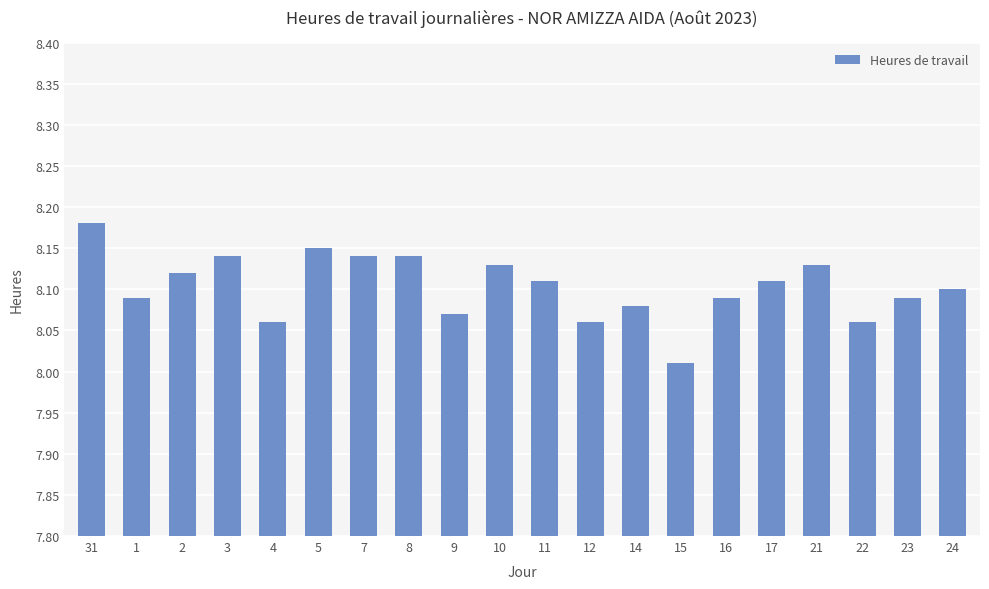

What is the label of the 6th bar from the right?

16